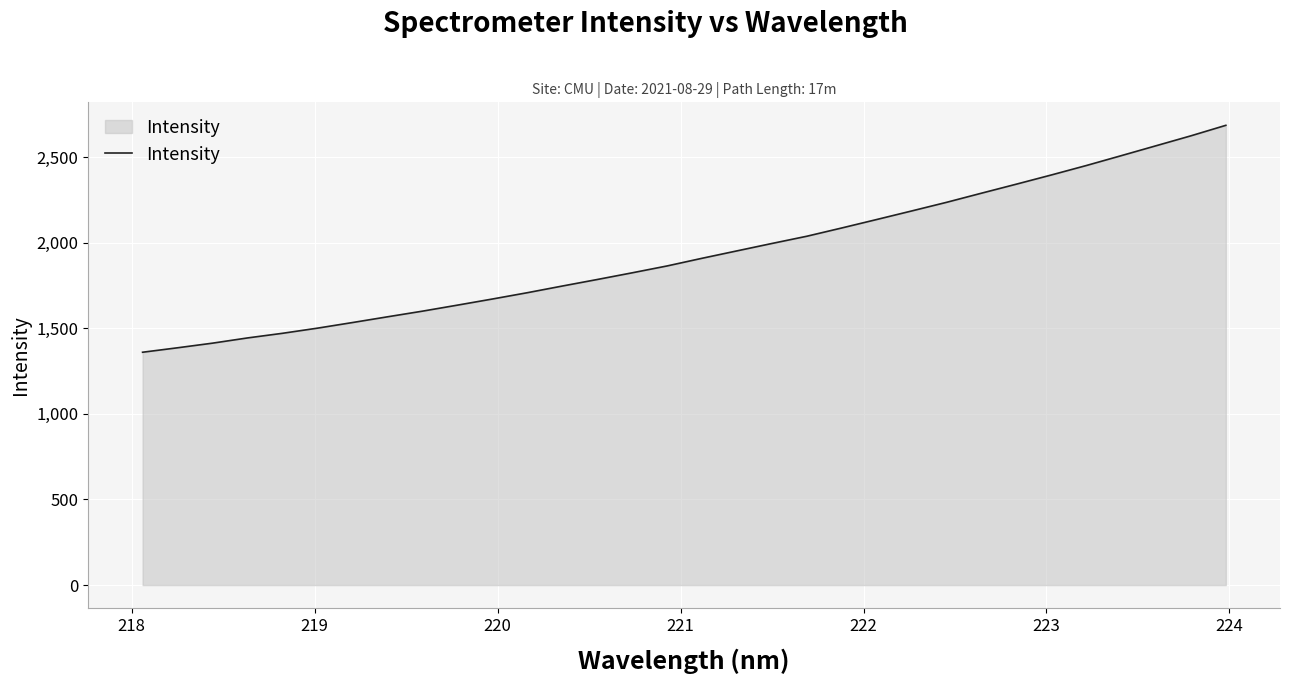

What is the minimum value shown in the chart?

1360.3